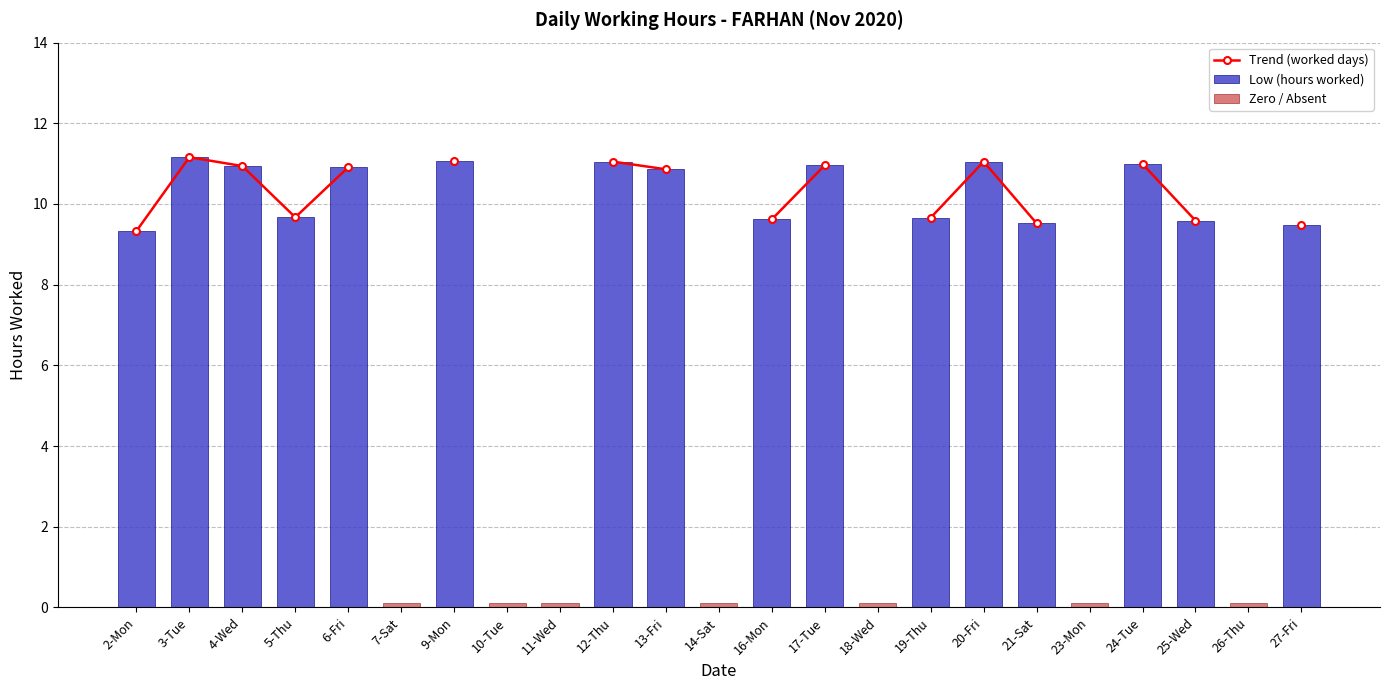

What is the label of the 23rd bar from the left?

27-Fri